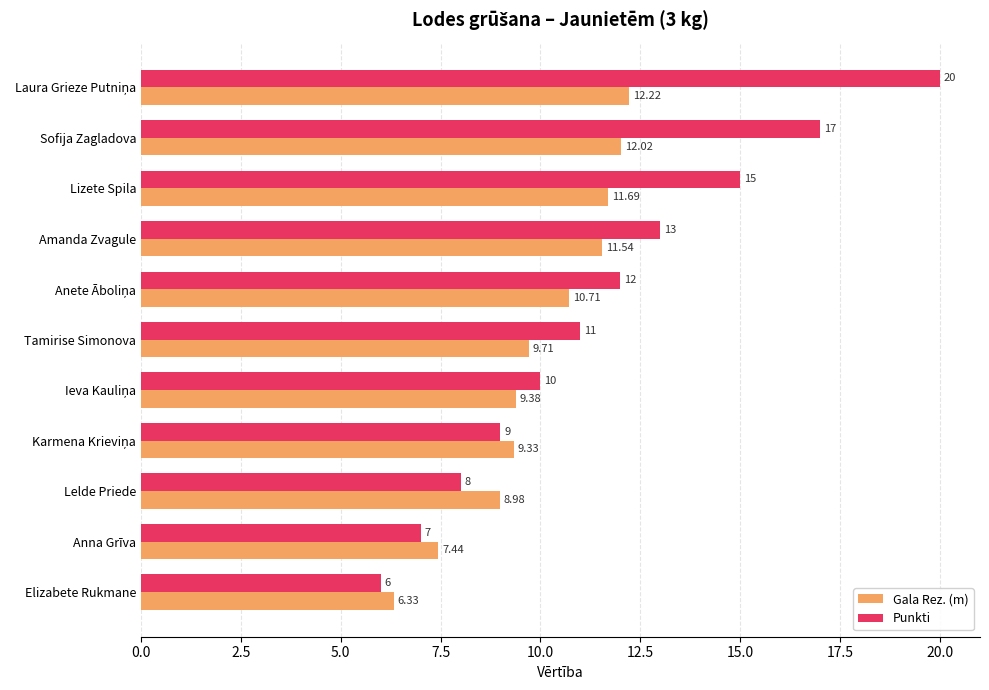

What is the difference between the second highest and minimum values in the Punkti series?

11.0